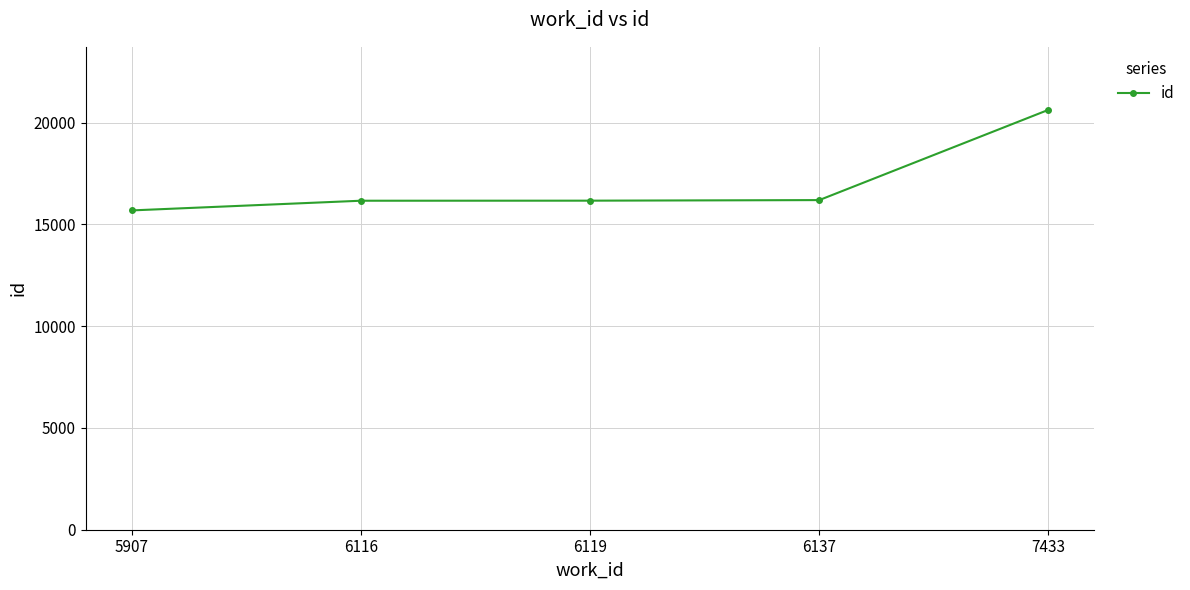

The chart shows a value of 16159 at 6116. True or false?

True